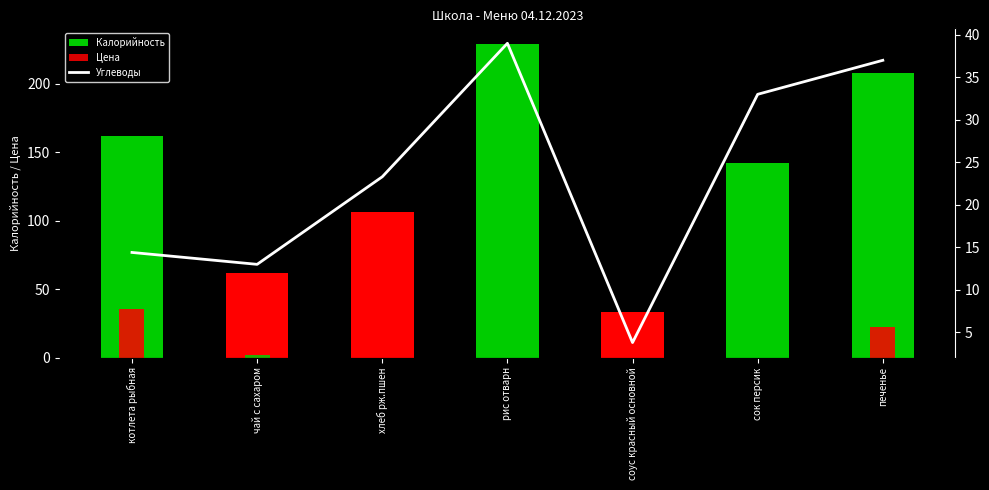

The Цена series shows 22.4 at печенье. True or false?

True